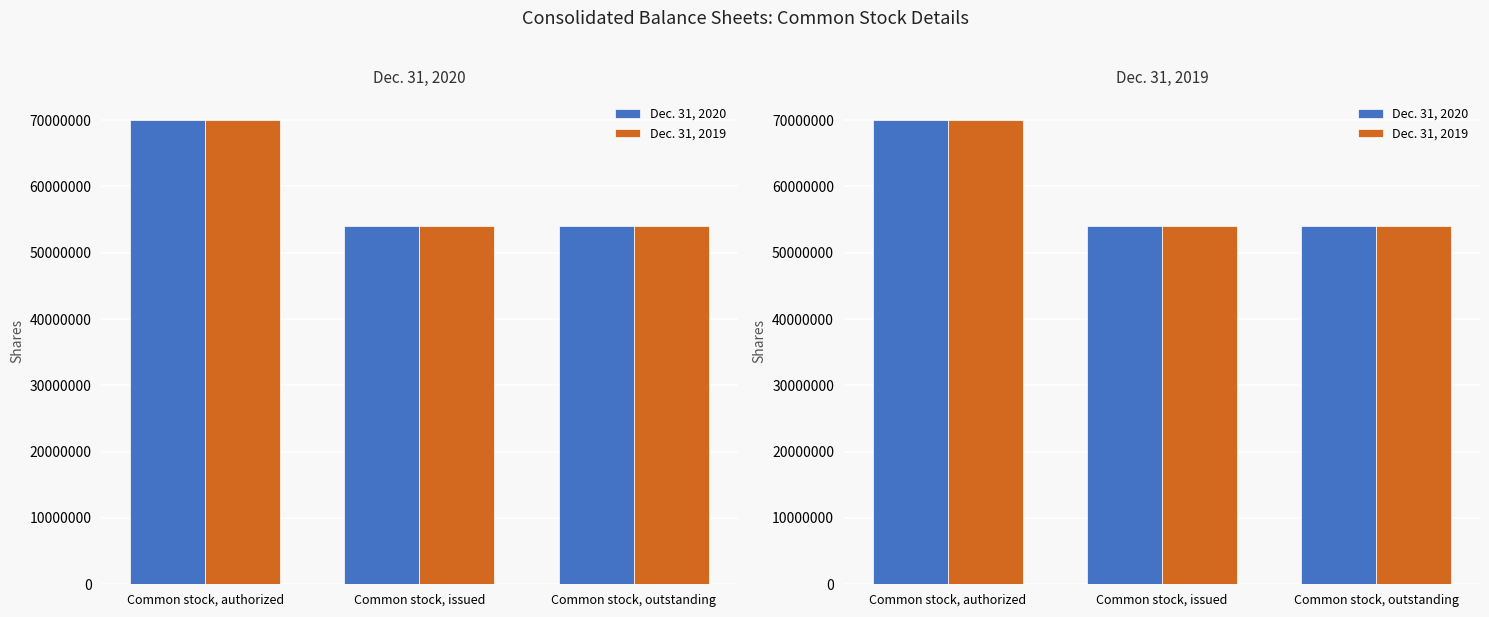

What is the label of the 1st bar from the right?

Common stock, outstanding